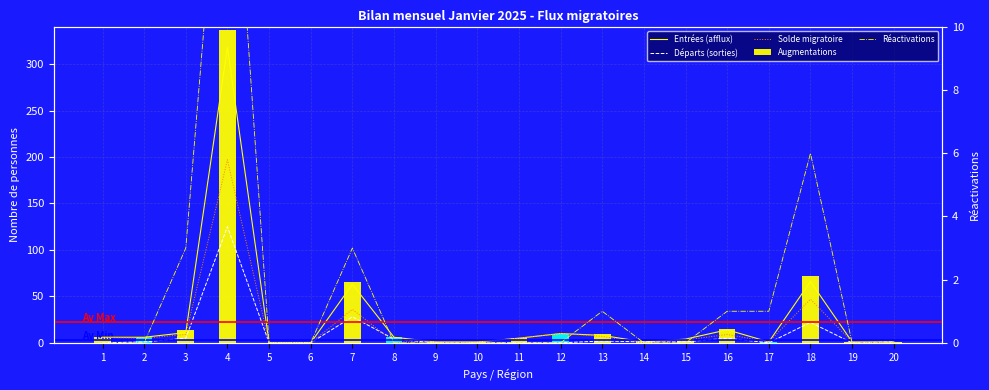

At which label does Départs (sorties) reach its peak?

4